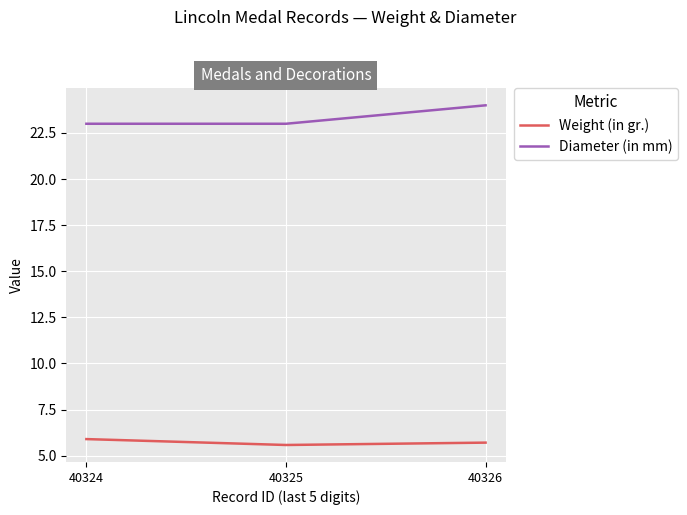

At how many categories does at least one series exceed 21?

3